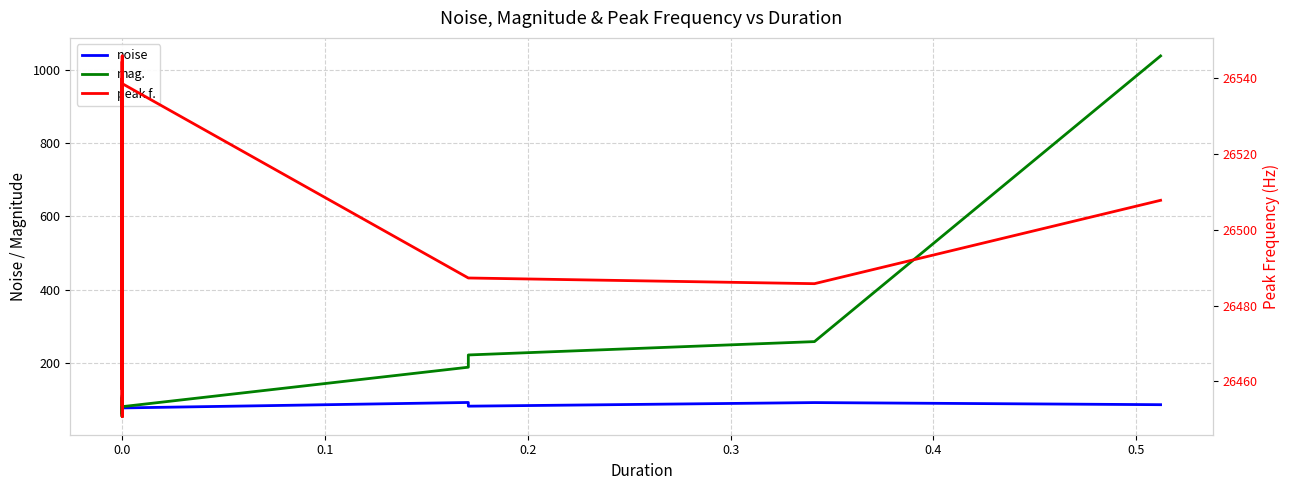

At which category does the chart reach its minimum across all series?

17